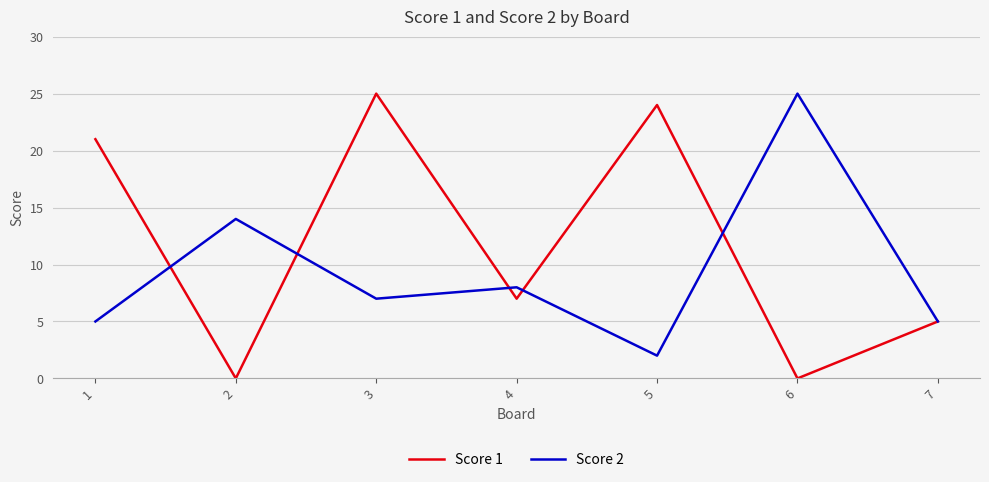

What is the total value across all series at 1?

26